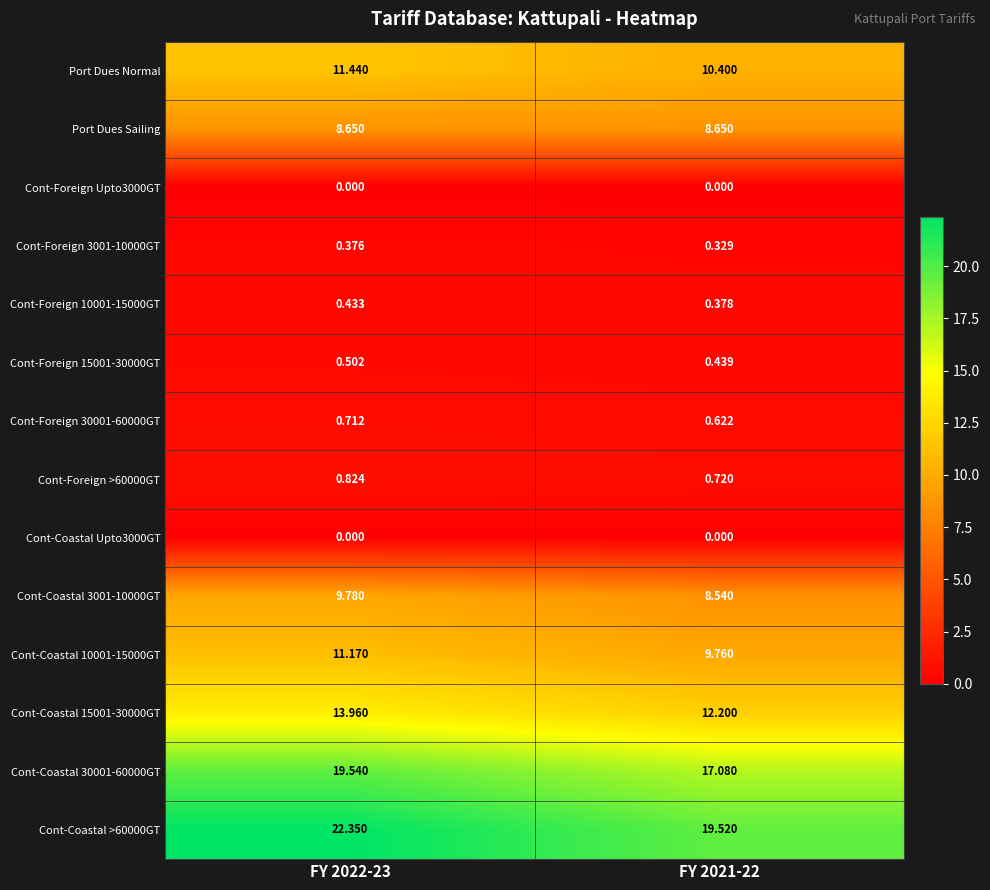

Is the value of Cont-Coastal 15001-30000GT at FY 2021-22 greater than the value of Cont-Foreign 15001-30000GT at FY 2022-23?

Yes